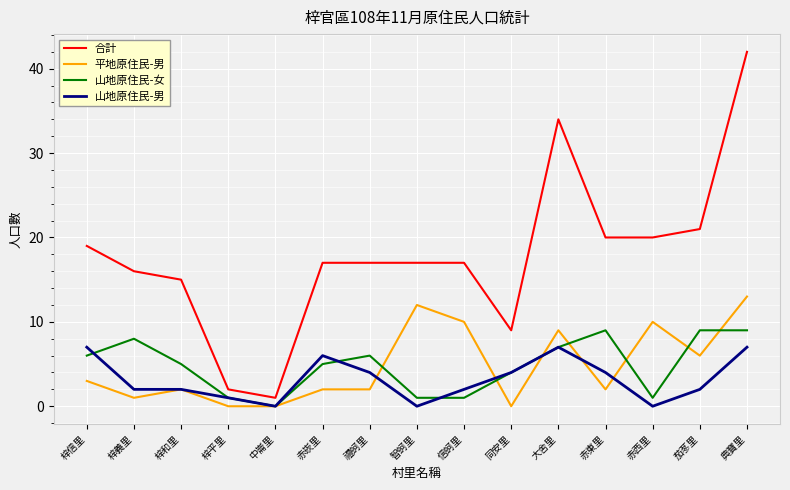

What is the approximate value of 山地原住民-男 at 梓平里?

1